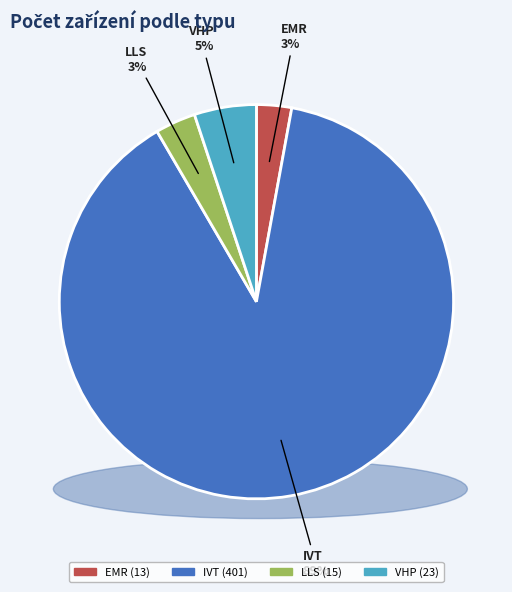

To the nearest percent, what is the average slice percentage?

25%